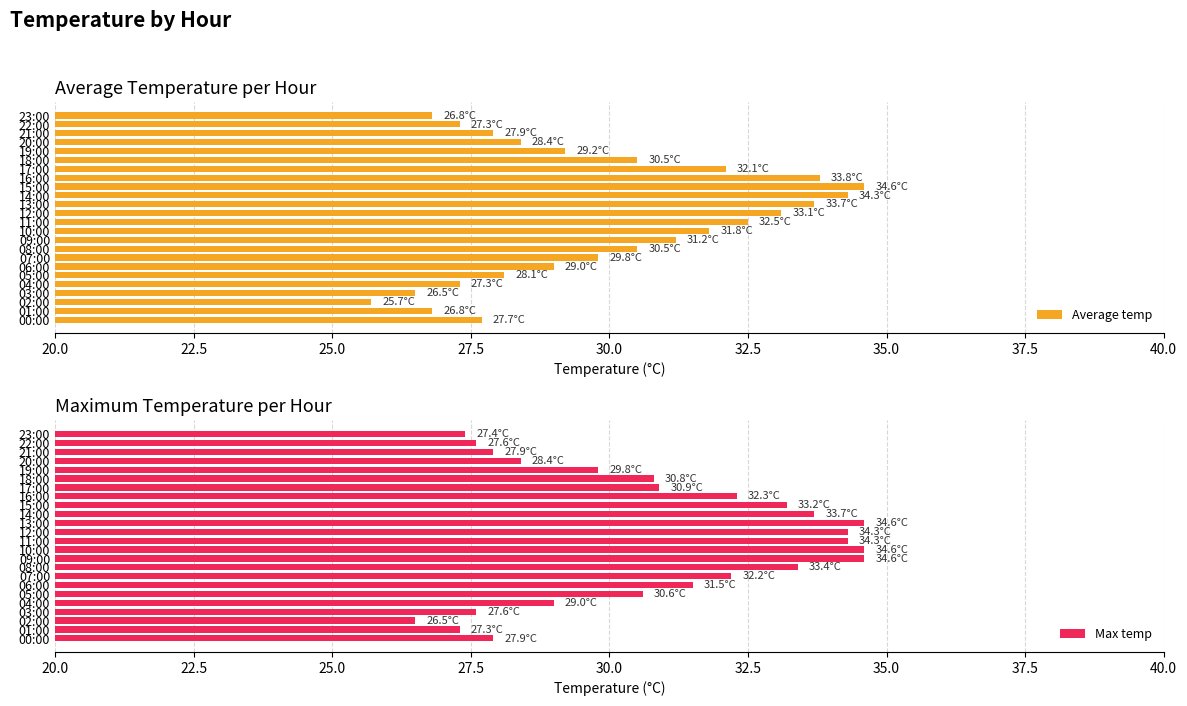

Rank the series by their maximum value, from highest to lowest.

Average temp, Max temp